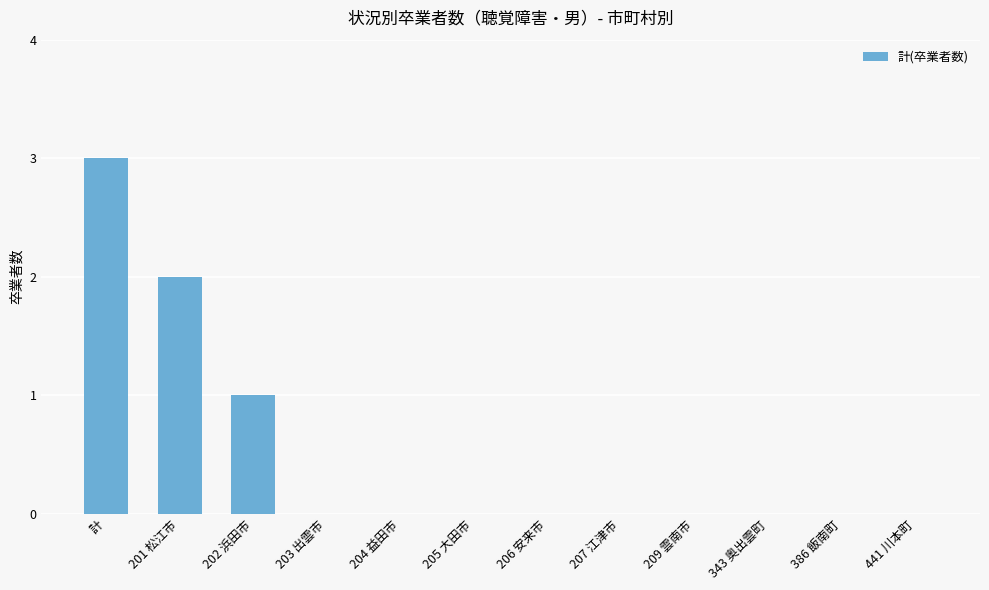

What is the change in value from 計 to 206 安来市?

-3